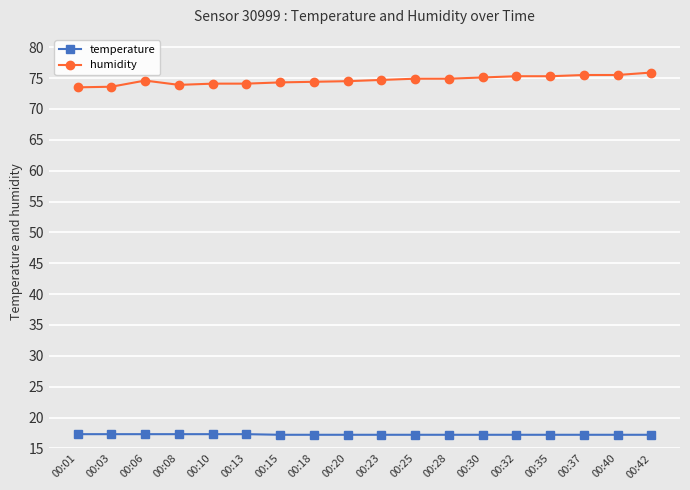

What is the sum of the humidity values at 00:35 and 00:23?

150.0